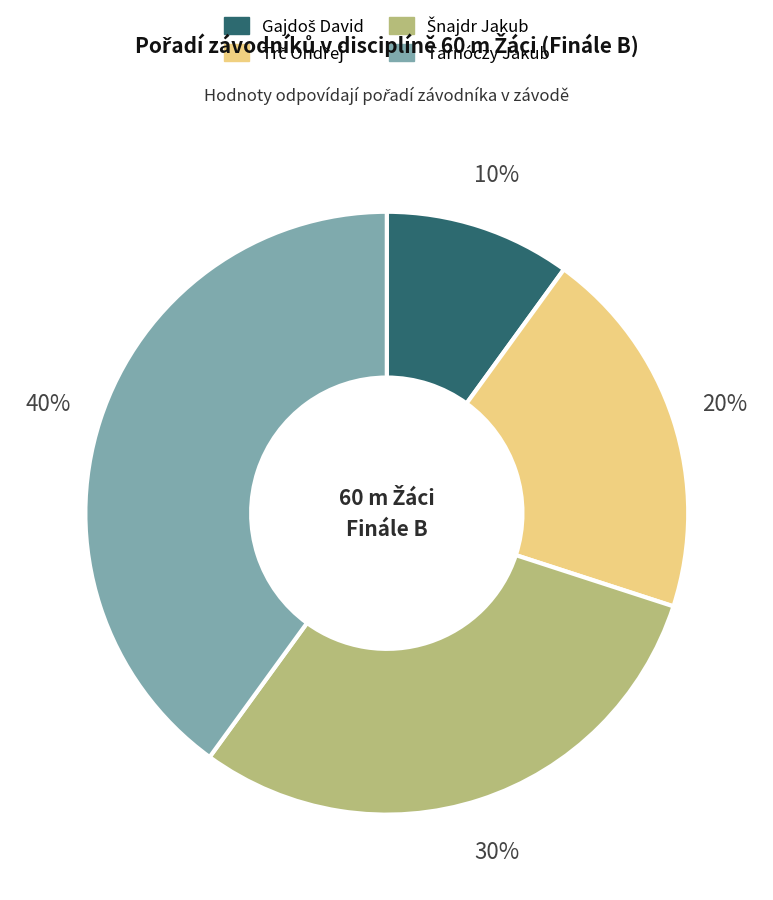

Is it true that Tarnóczy Jakub is 26% of the pie?

False